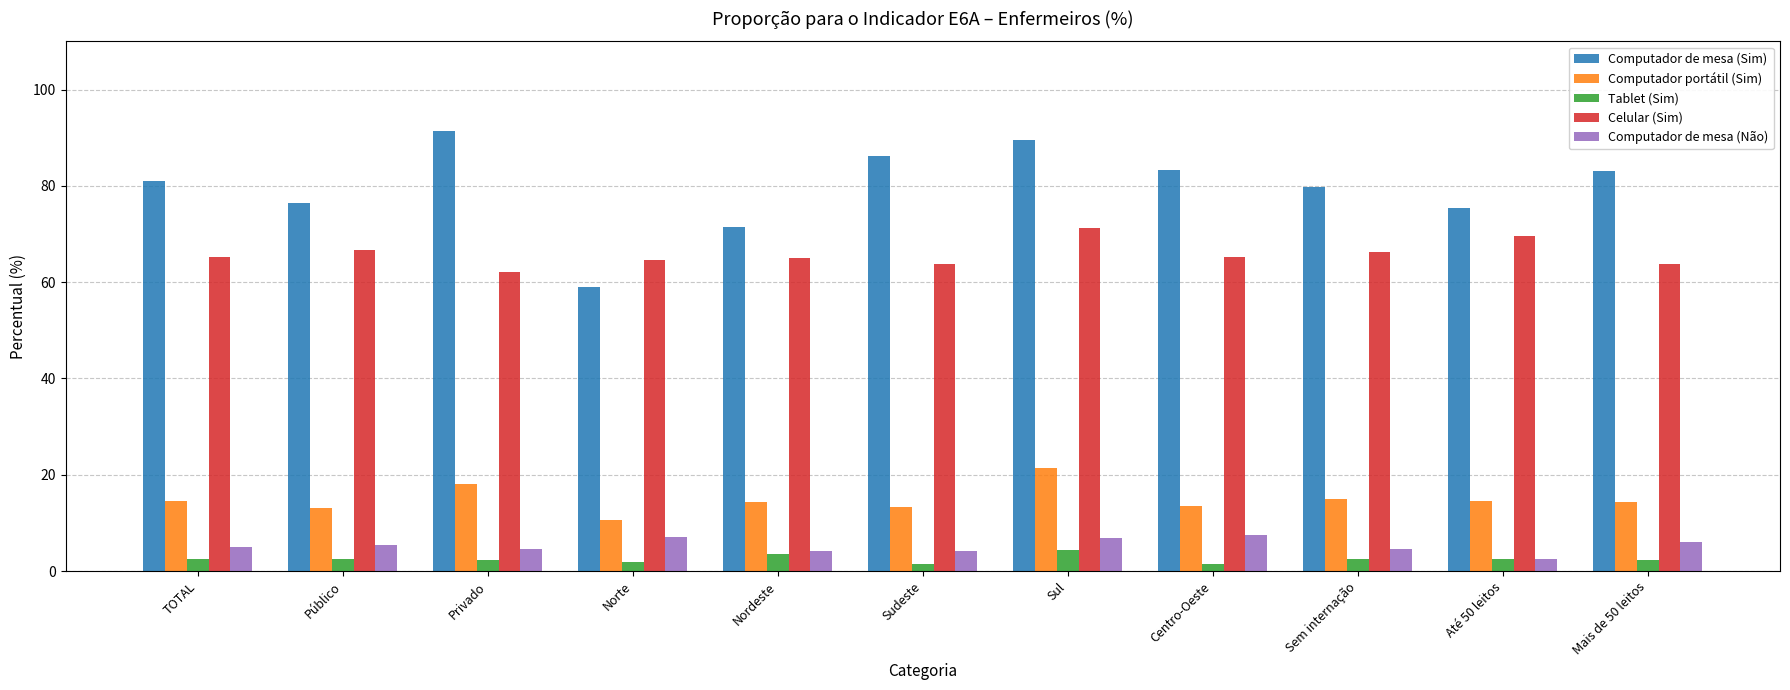

What is the sum of all Computador portátil (Sim) values?

163.3